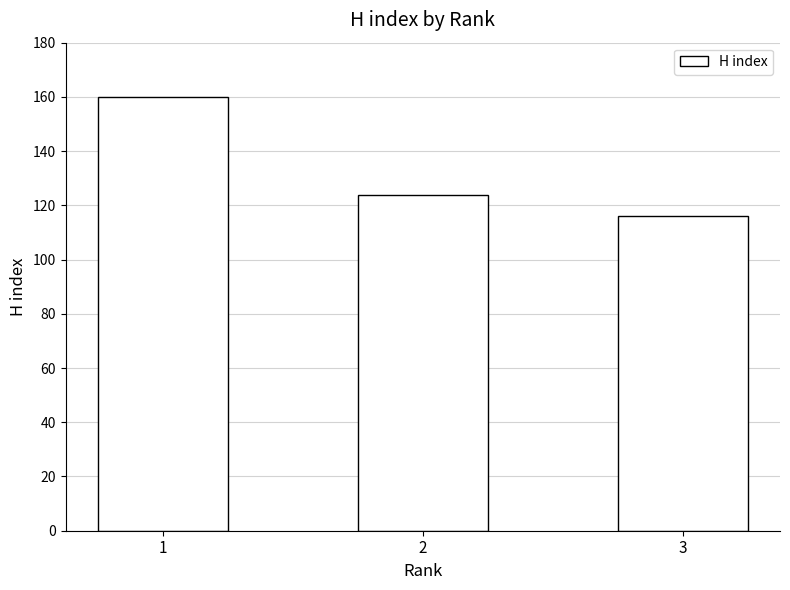

At which label is the value closest to 138?

2